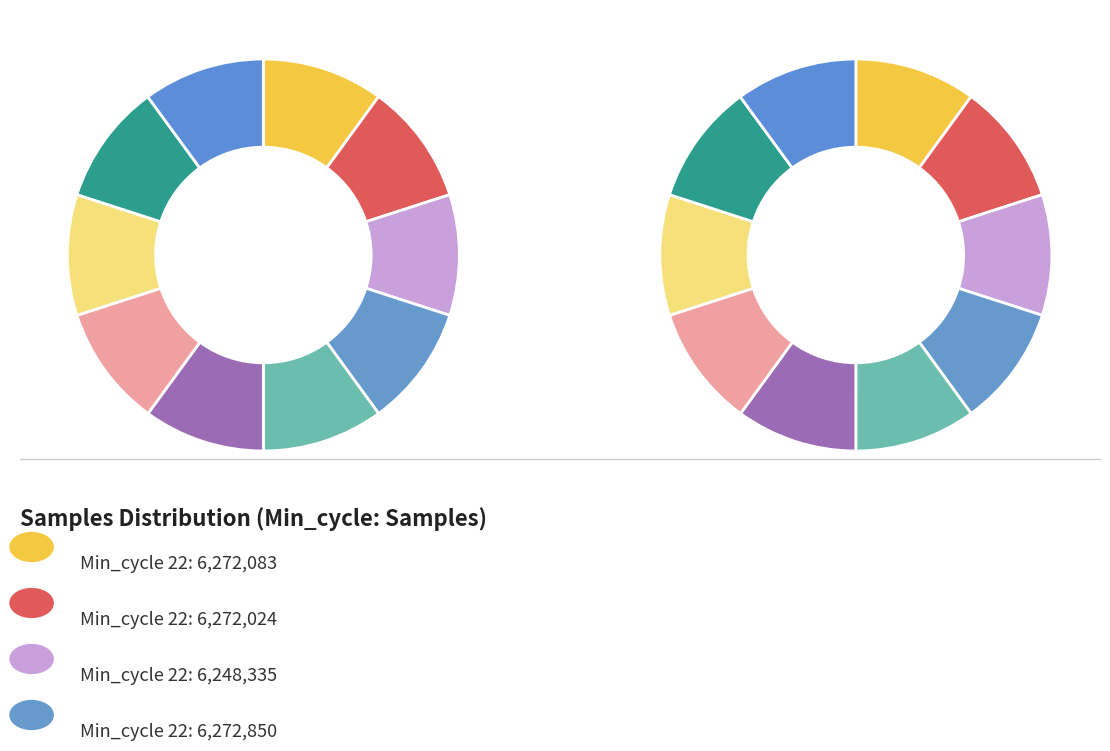

Is there a majority slice in this chart?

No